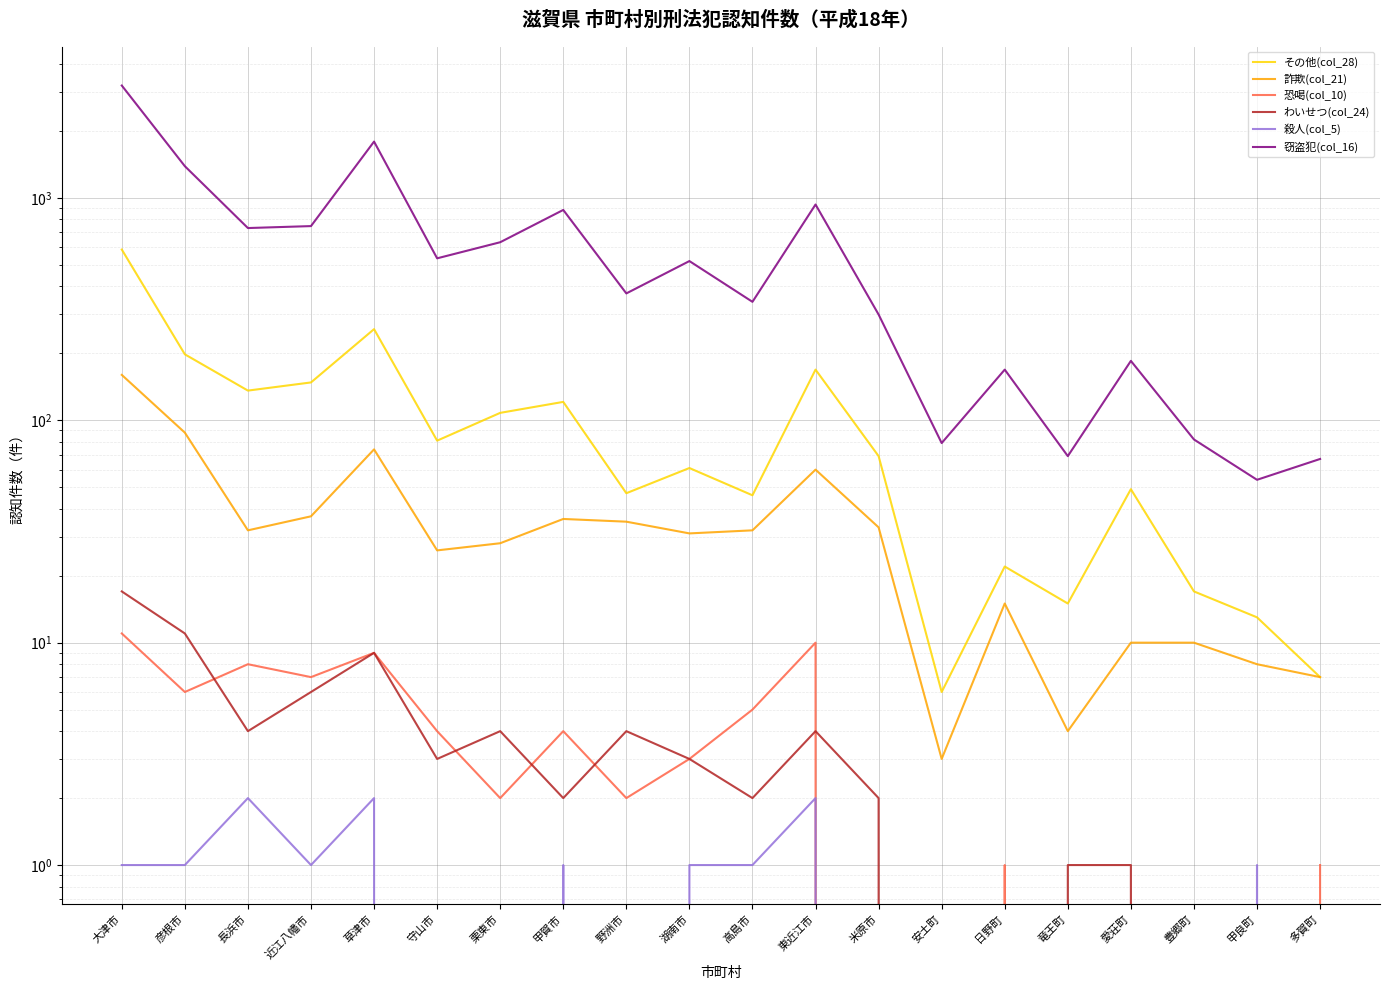

What is the sum of the わいせつ(col_24) values at 愛荘町 and 多賀町?

1